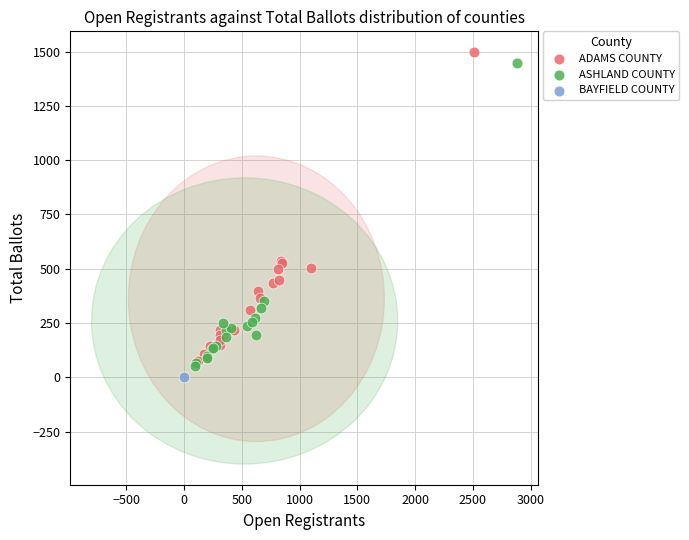

Which series contains the highest Y value?

ADAMS COUNTY